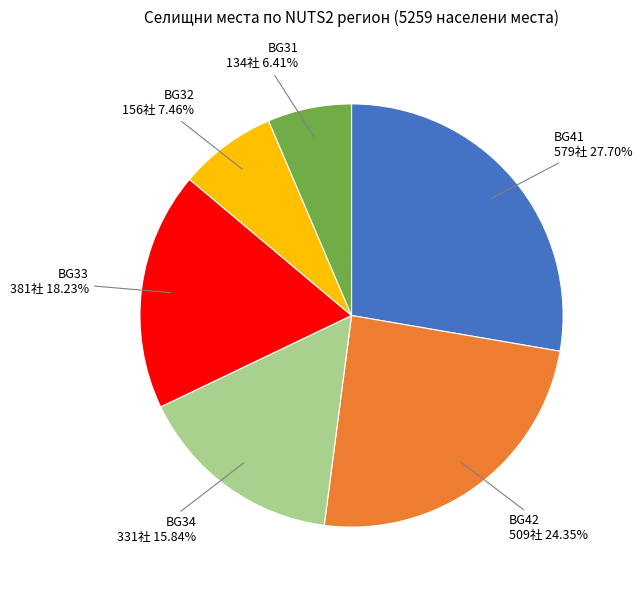

Does any single category account for the majority?

No